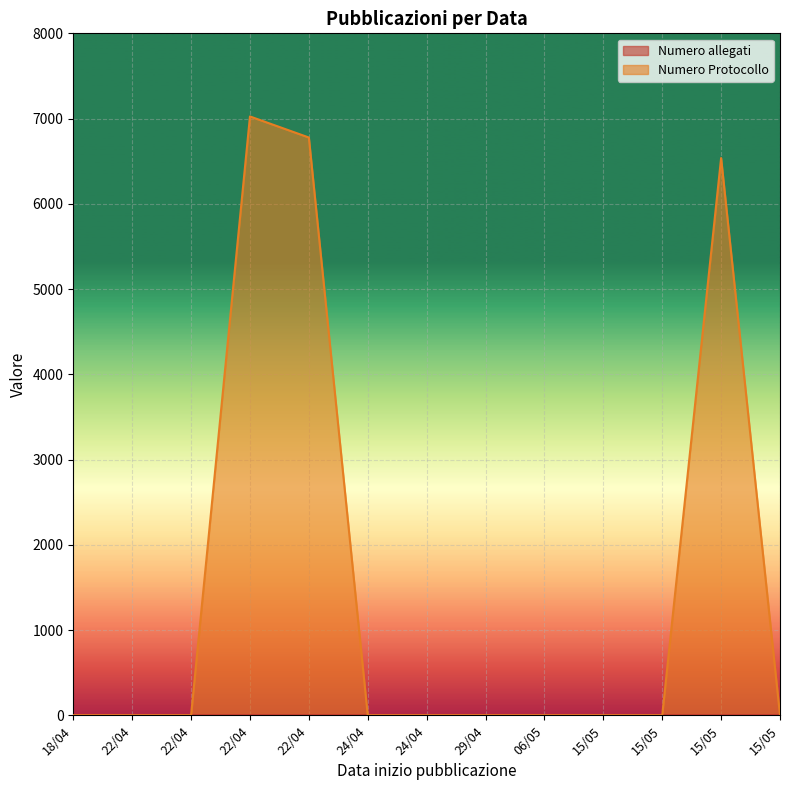

At which category is the sum across all series the highest?

22/04